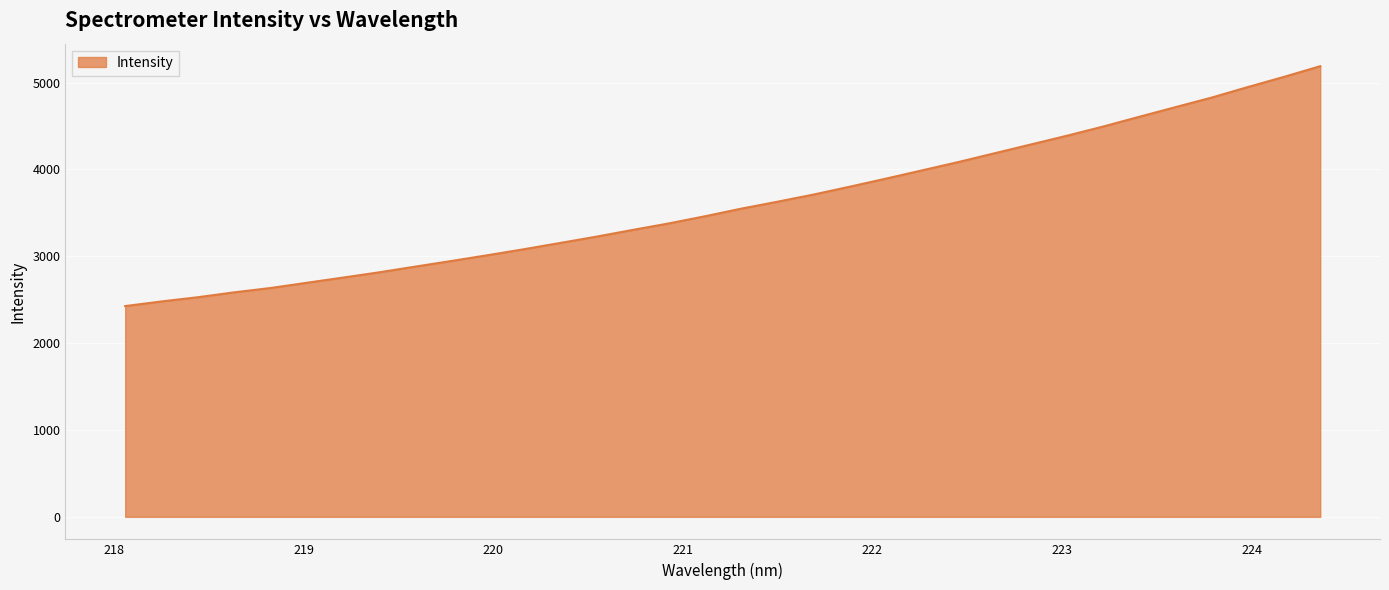

What is the smallest value displayed?

2426.6